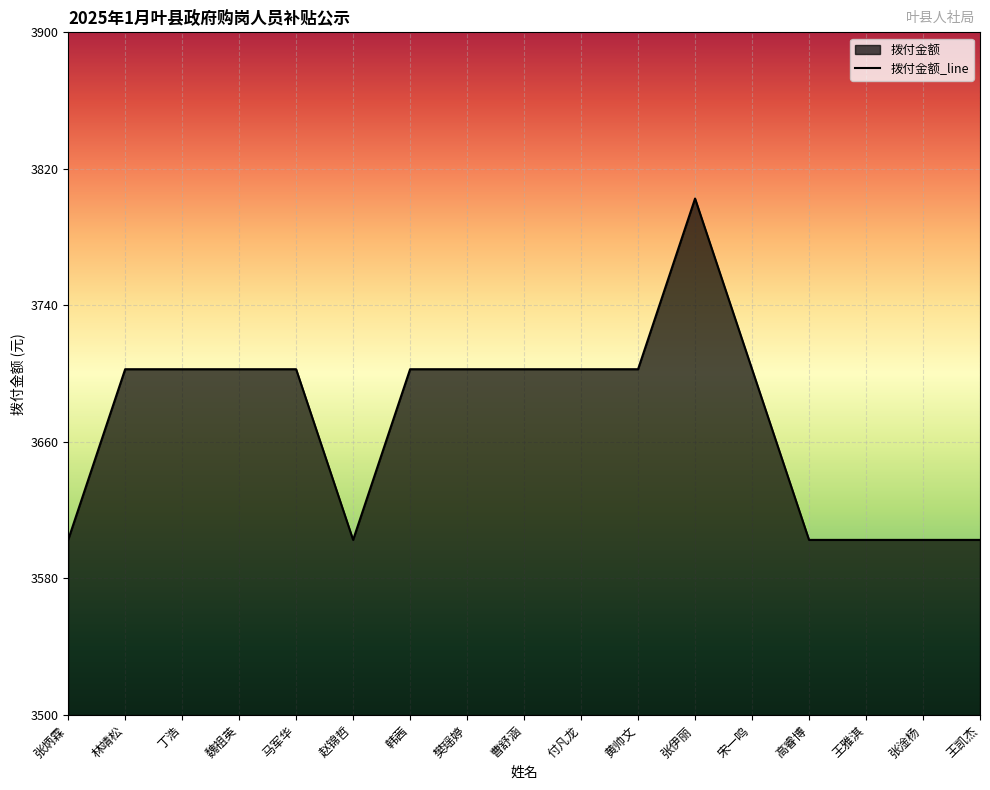

What position from the left is 丁浩?

3